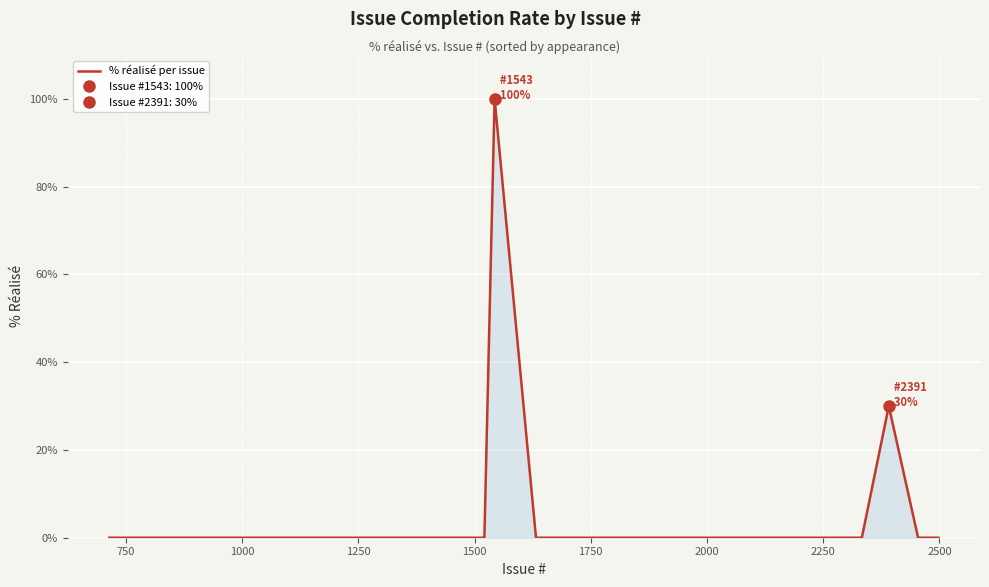

How many lines are shown in the chart?

1